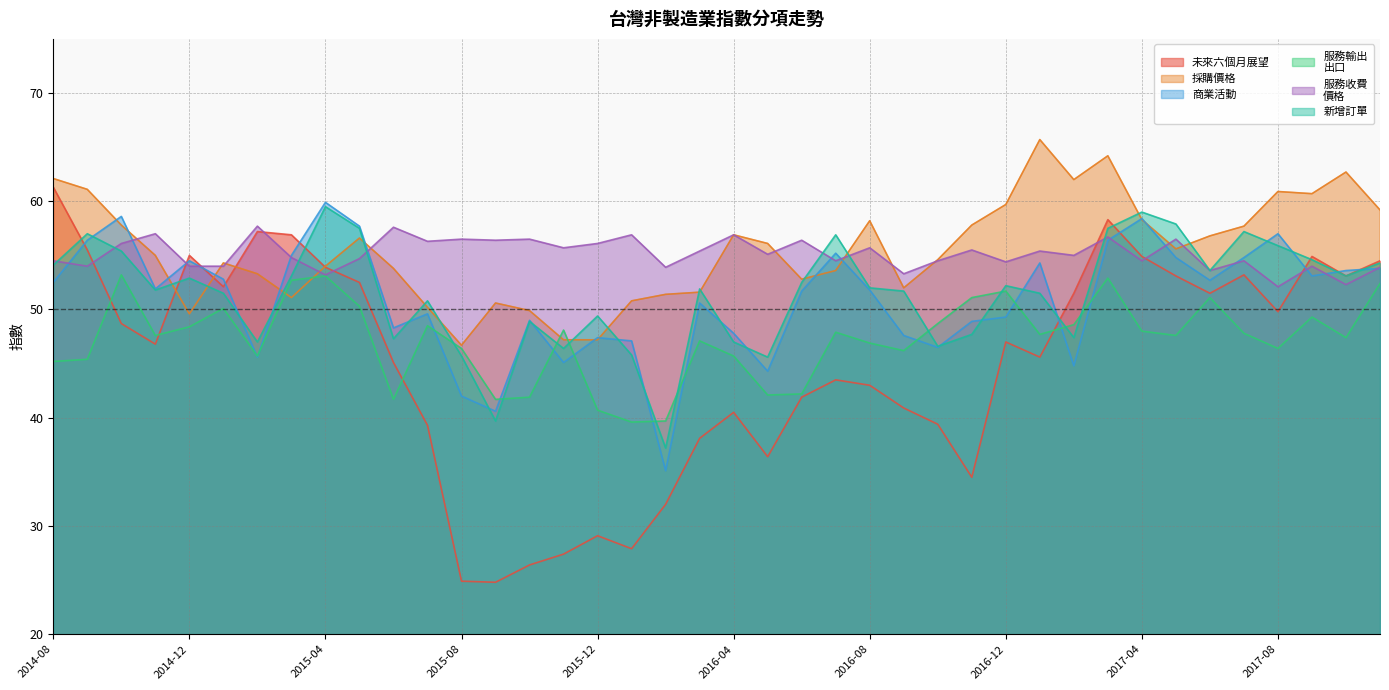

How many data points in 服務收費
價格 are above 55?

20